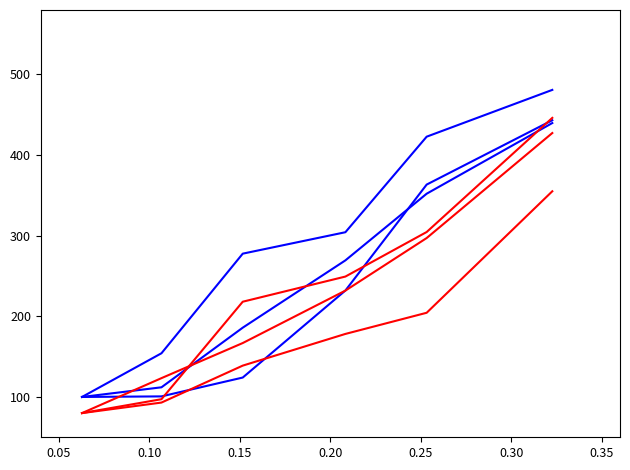

Is this an area chart (filled region under the line)?

No